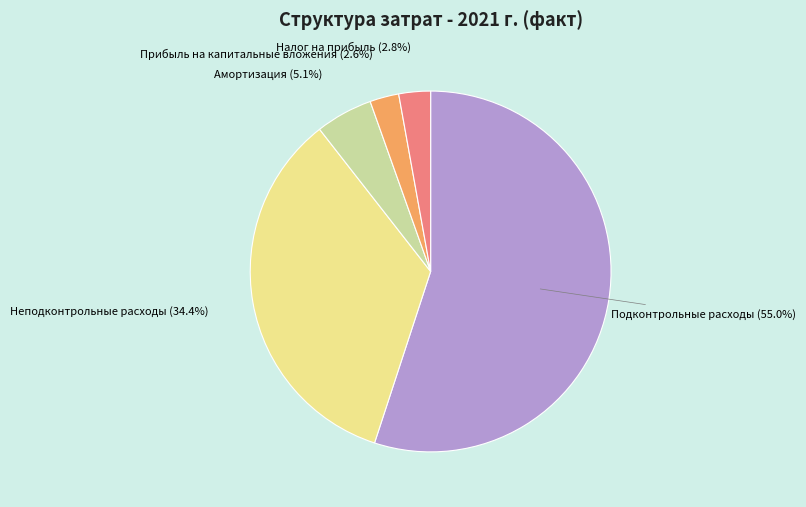

What percentage is NOT represented by Амортизация?

94.9%